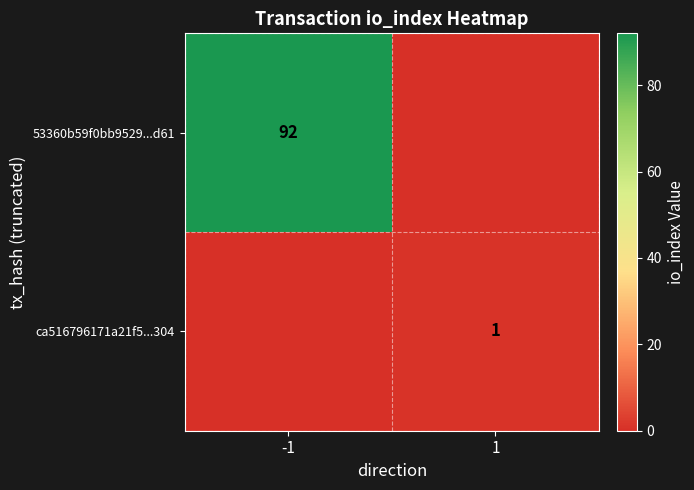

The 53360b59f0bb9529...d61 series shows 92 at -1. True or false?

True